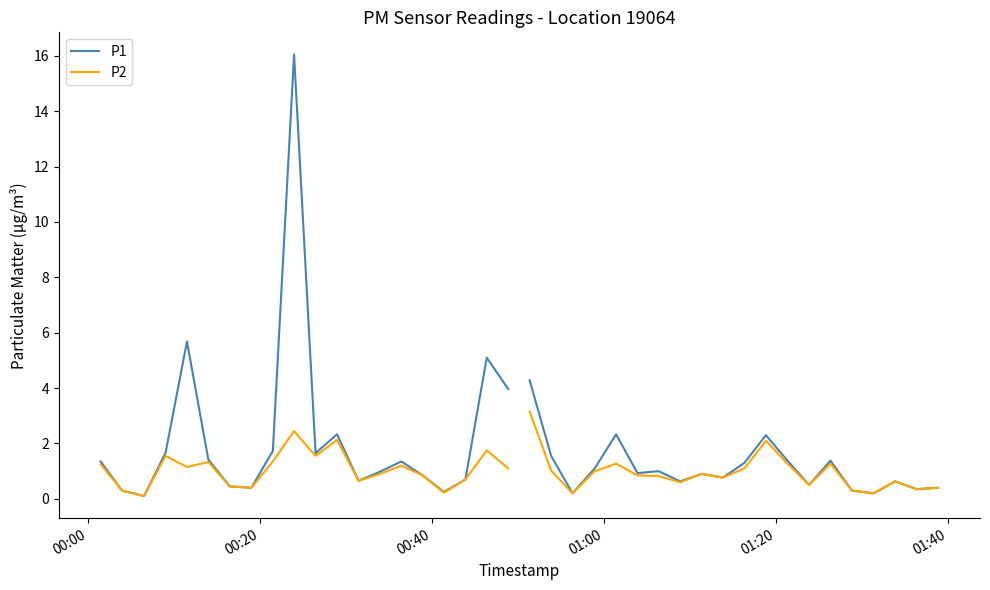

List the series in order of their peak value, highest first.

P1, P2